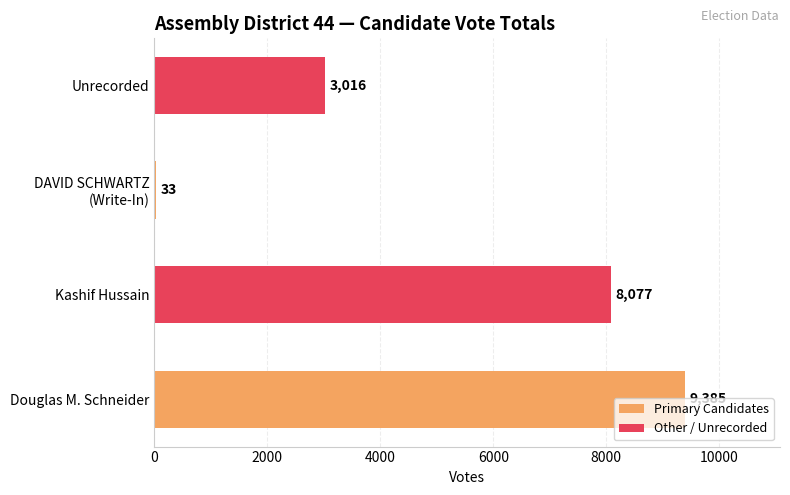

What is the maximum value shown in the chart?

9385